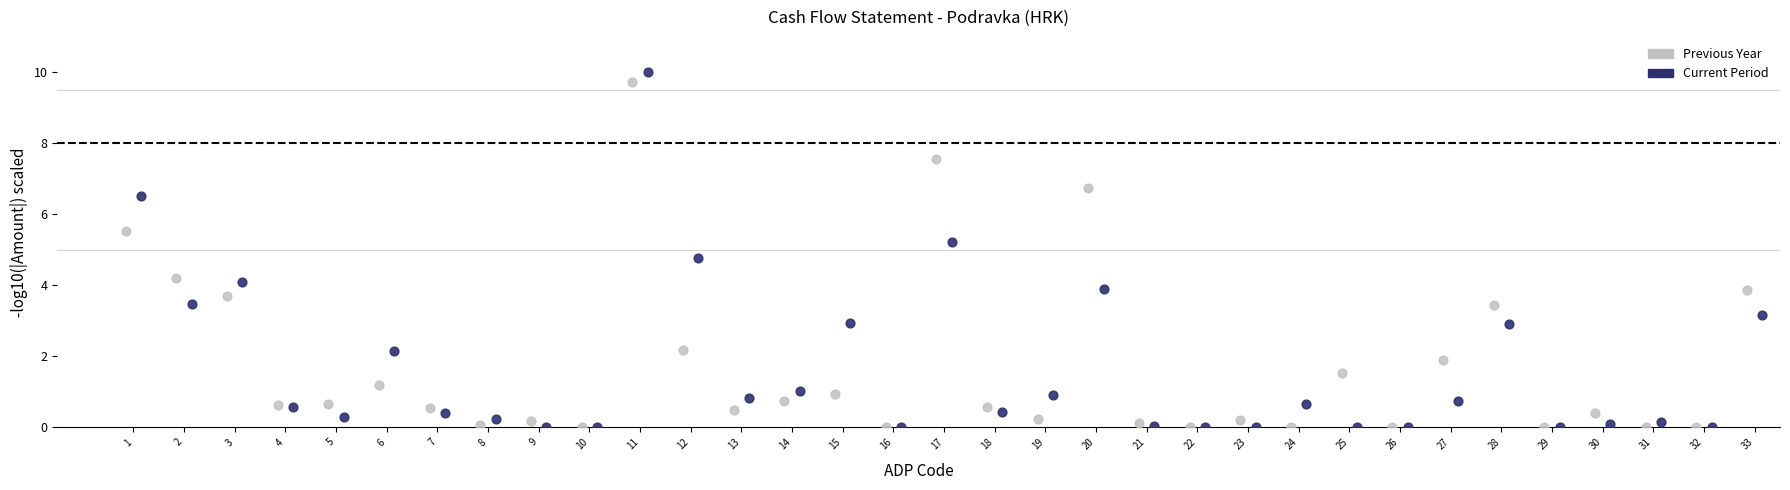

Which series contains the highest Y value?

Current Period